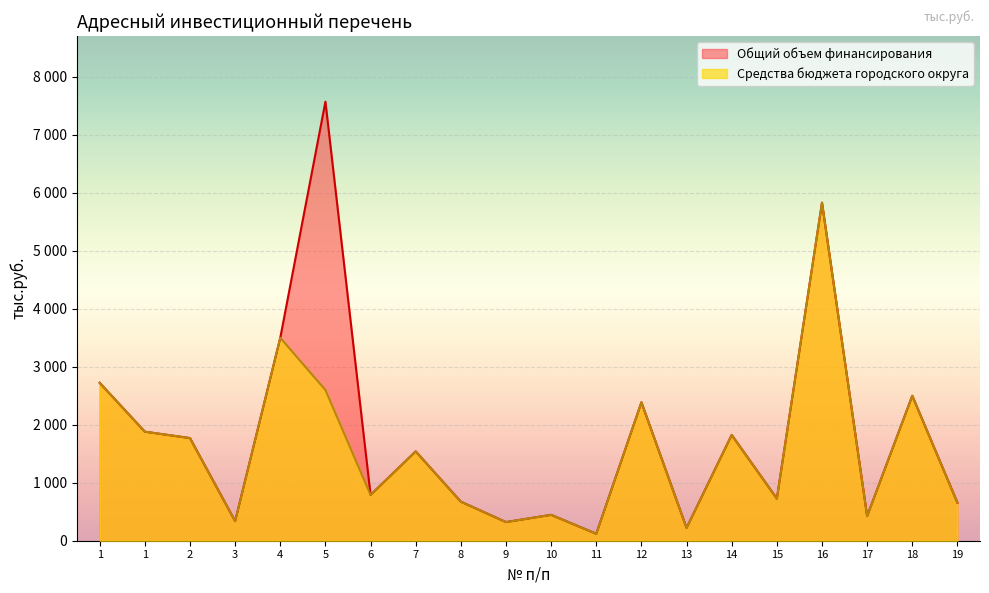

What is the value of the Общий объем финансирования point at the 20th from the left?

655.6